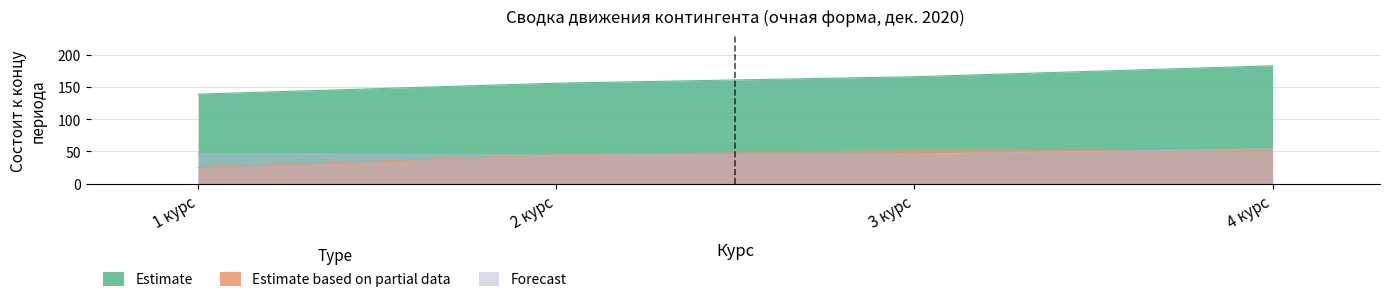

What is the value of the Forecast point at the 2nd from the left?

44